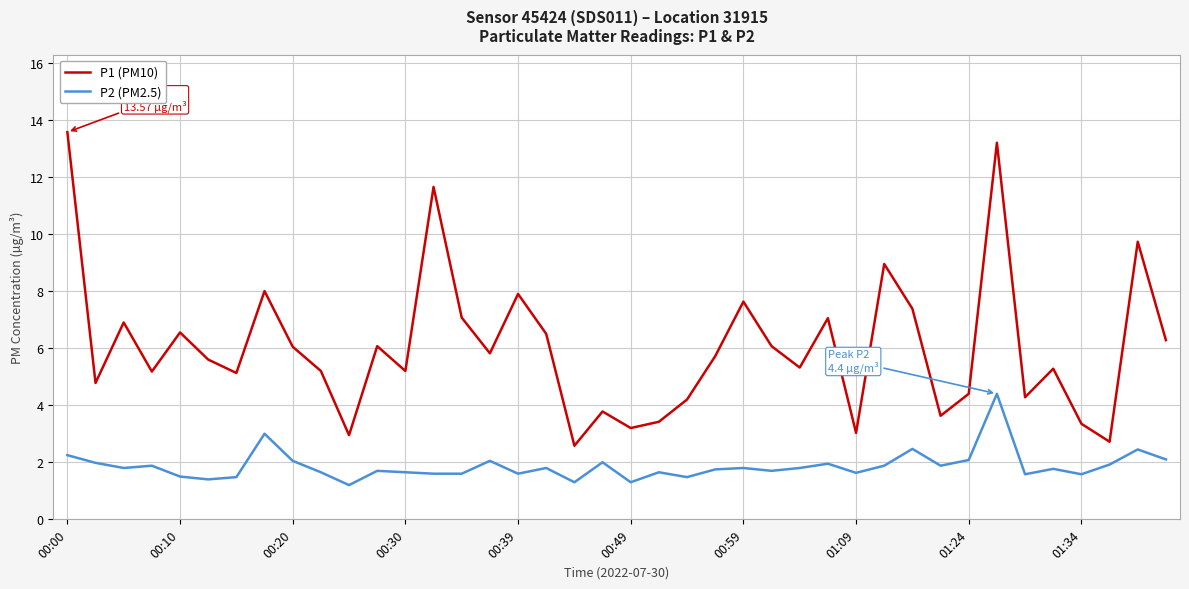

List the series in order of their peak value, highest first.

P1 (PM10), P2 (PM2.5)